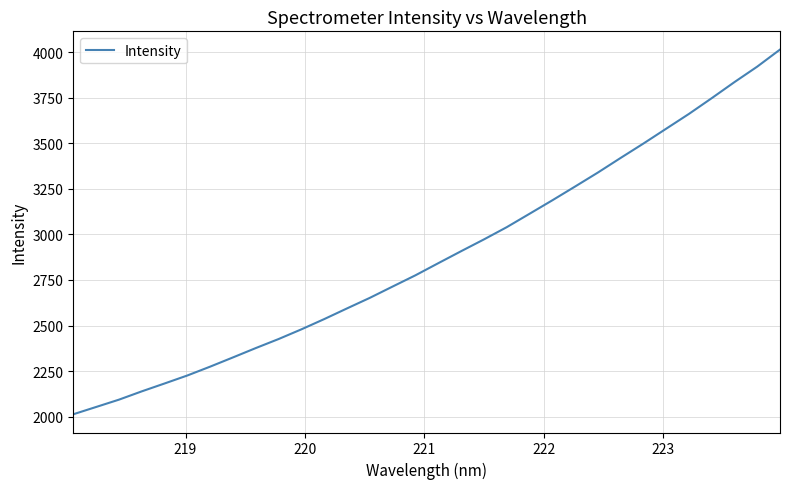

What is the greatest value displayed?

4013.5